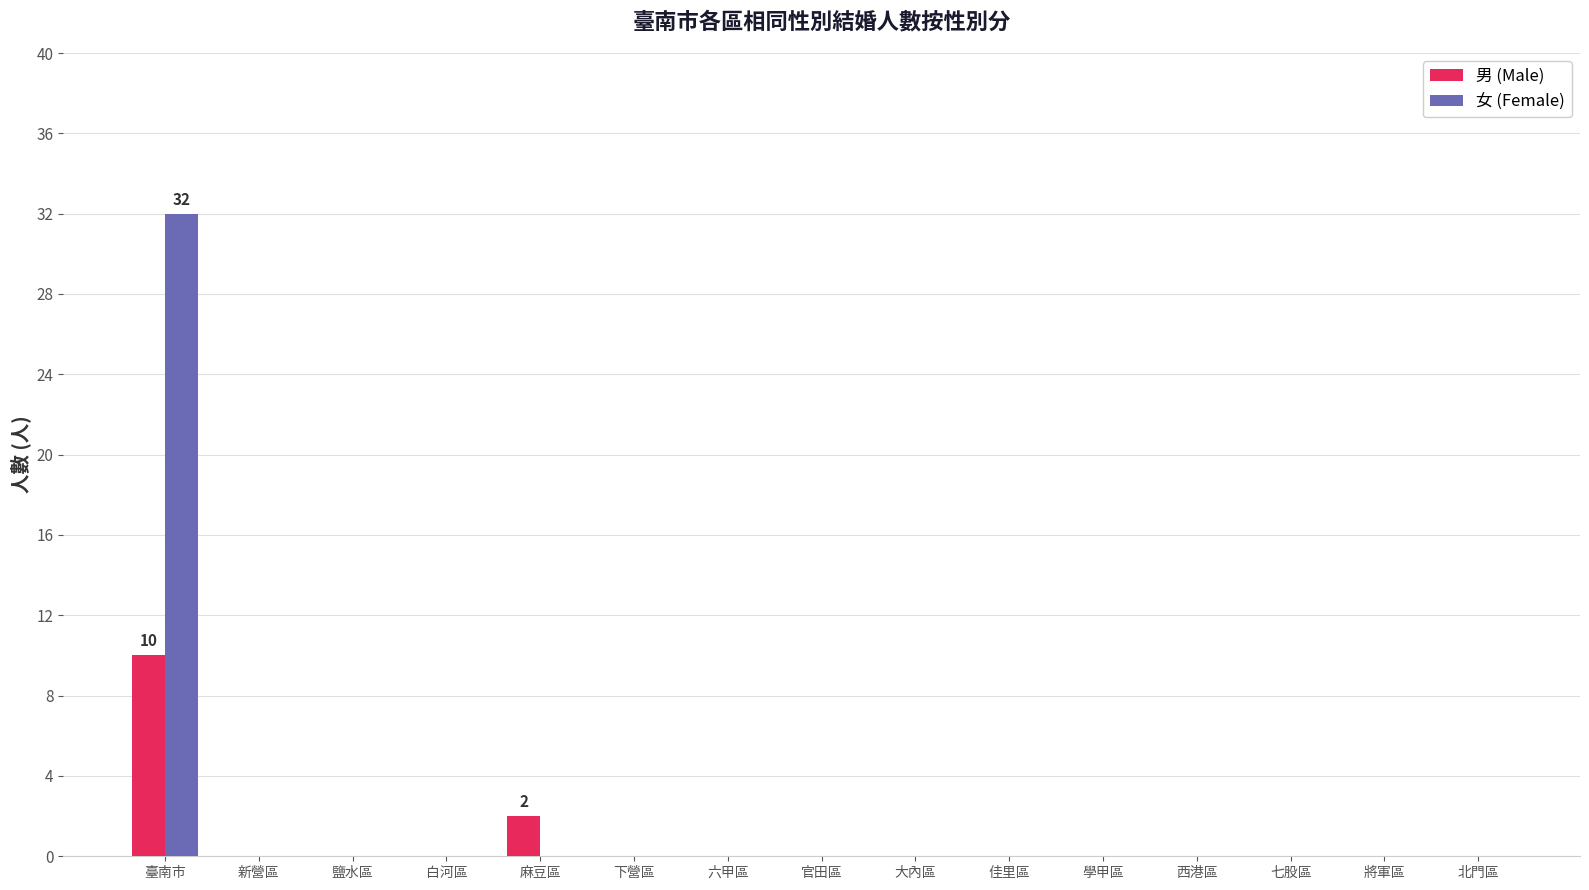

Count the number of data series in this chart.

2